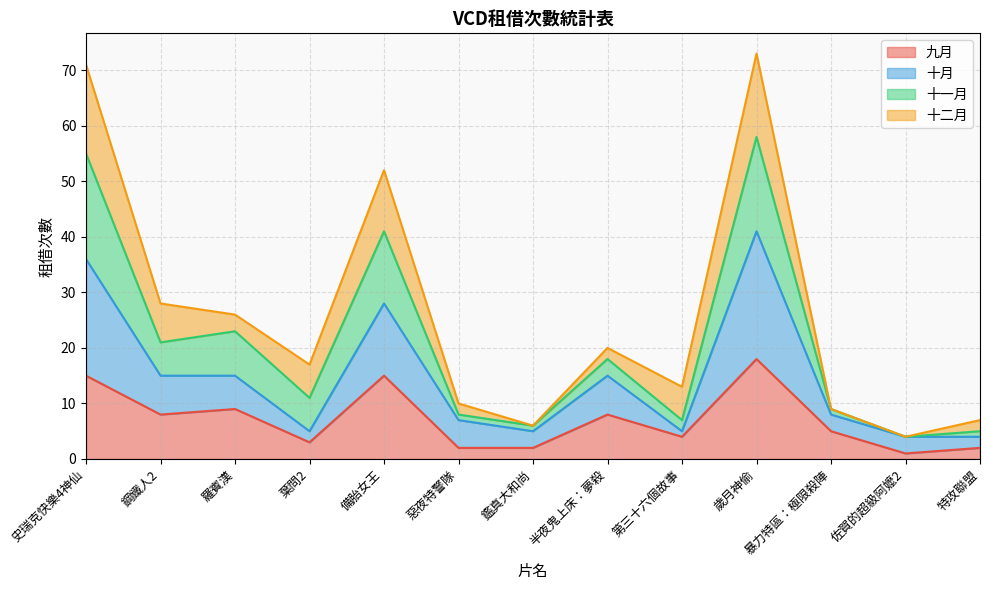

What is the label of the 13th point from the left?

特攻聯盟